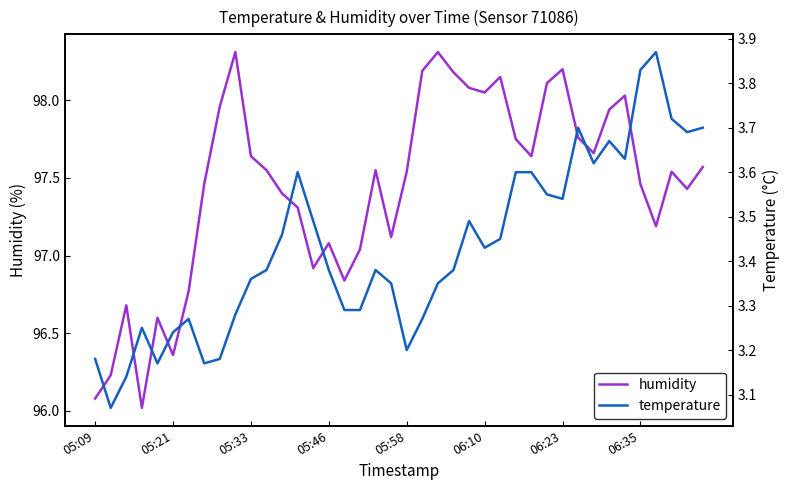

Which series has the widest spread of values?

humidity